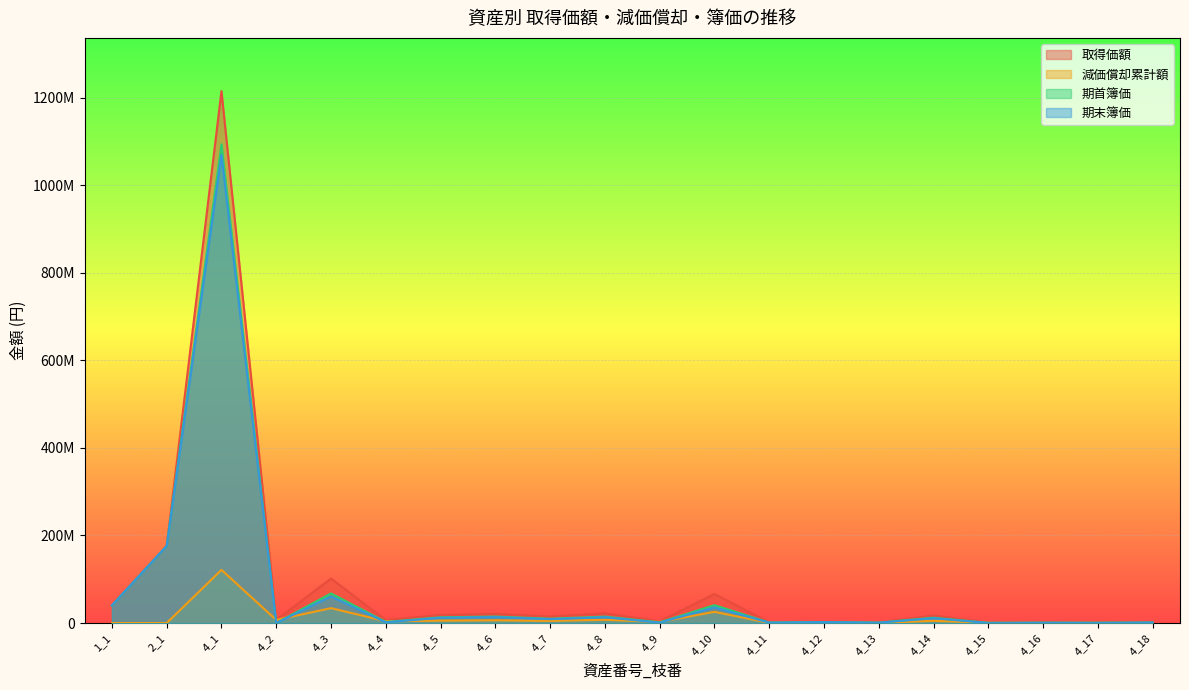

Reading left to right, transcribe all the data shown in this chart.

取得価額: 1_1=40316000	2_1=175950000	4_1=1214733464	4_2=7148206	4_3=101689656	4_4=6781823	4_5=18664258	4_6=21092813	4_7=14940848	4_8=22292643	4_9=4209535	4_10=66432537	4_11=1774226	4_12=2779038	4_13=1267369	4_14=17290800	4_15=1166400	4_16=1144800	4_17=1285200	4_18=1287000
減価償却累計額: 1_1=0	2_1=0	4_1=121473345	4_2=7148205	4_3=34066030	4_4=4238635	4_5=5505955	4_6=6222375	4_7=5005180	4_8=7468035	4_9=2630955	4_10=25576525	4_11=594365	4_12=472435	4_13=316840	4_14=5100785	4_15=729000	4_16=383505	4_17=642600	4_18=86229
期首簿価: 1_1=40316000	2_1=175950000	4_1=1093260119	4_2=1	4_3=67623626	4_4=2543188	4_5=13158303	4_6=14870438	4_7=9935668	4_8=14824608	4_9=1578580	4_10=40856012	4_11=1179861	4_12=2306603	4_13=950529	4_14=12190015	4_15=437400	4_16=761295	4_17=642600	4_18=1200771
期末簿価: 1_1=40316000	2_1=175950000	4_1=1068965450	4_2=1	4_3=60810420	4_4=1695461	4_5=12057112	4_6=13625963	4_7=8934632	4_8=13331001	4_9=1052389	4_10=35740707	4_11=1060988	4_12=2212116	4_13=887161	4_14=11169858	4_15=291600	4_16=684594	4_17=481950	4_18=1114542